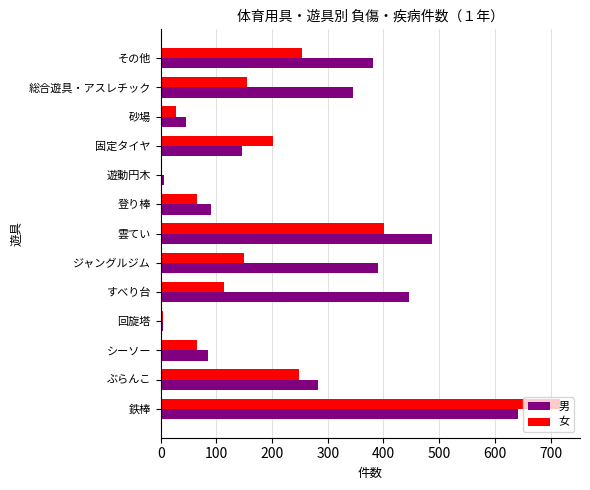

What is the maximum value for 男?

641